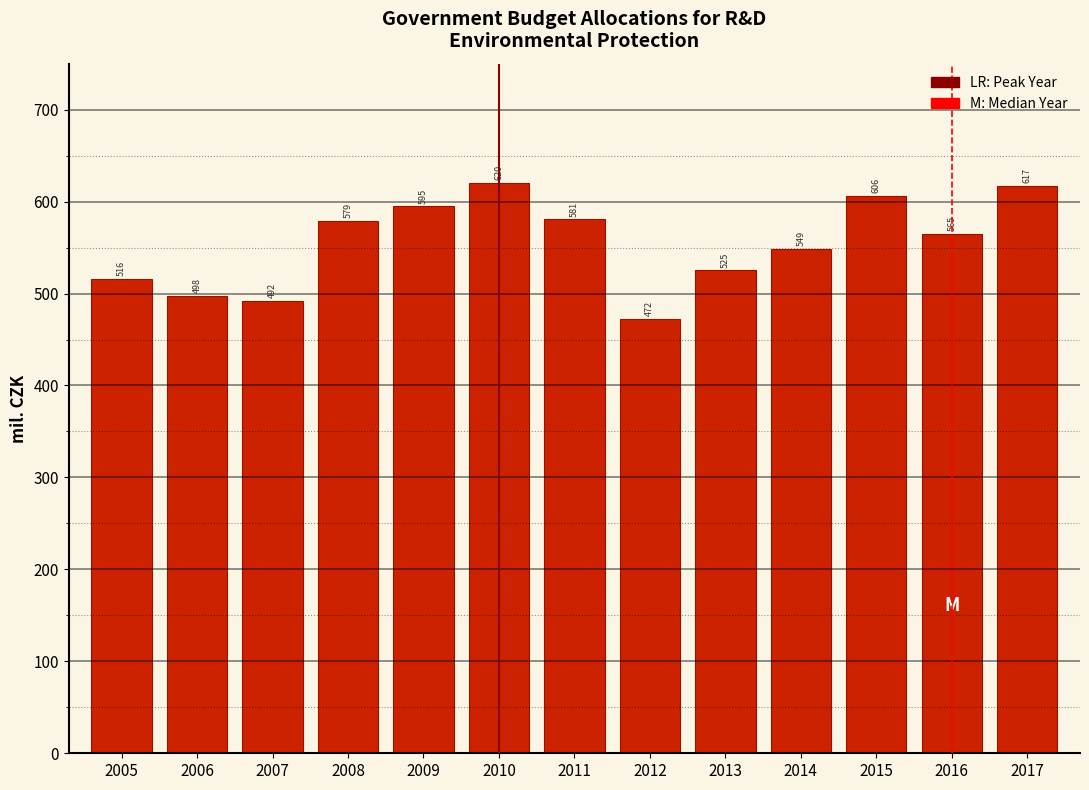

At which label does the data first exceed 565?

2008